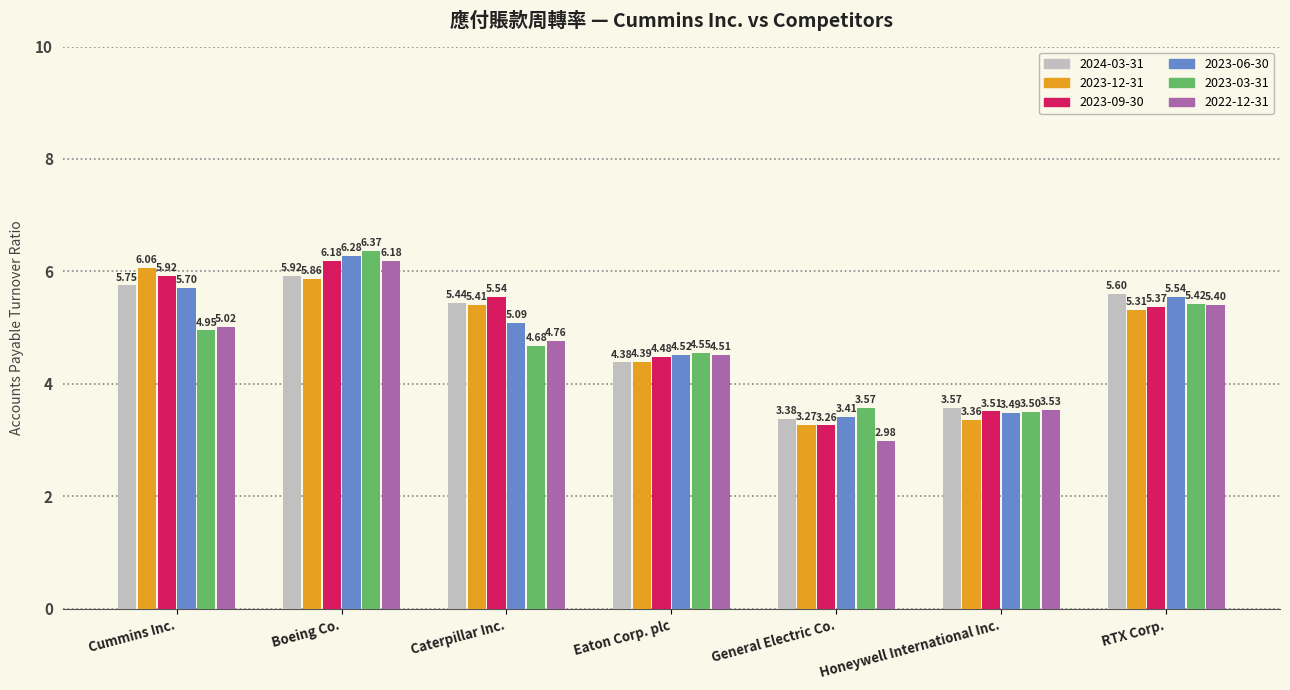

At which label does 2023-12-31 first exceed 5?

Cummins Inc.